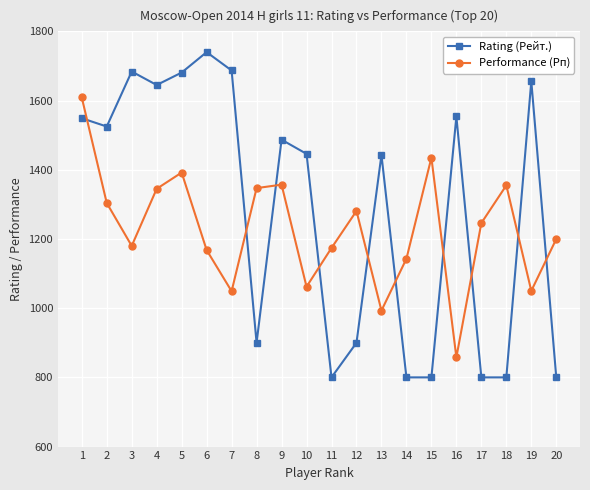

Where do Rating (Рейт.) and Performance (Рп) first cross each other?

1 and 2